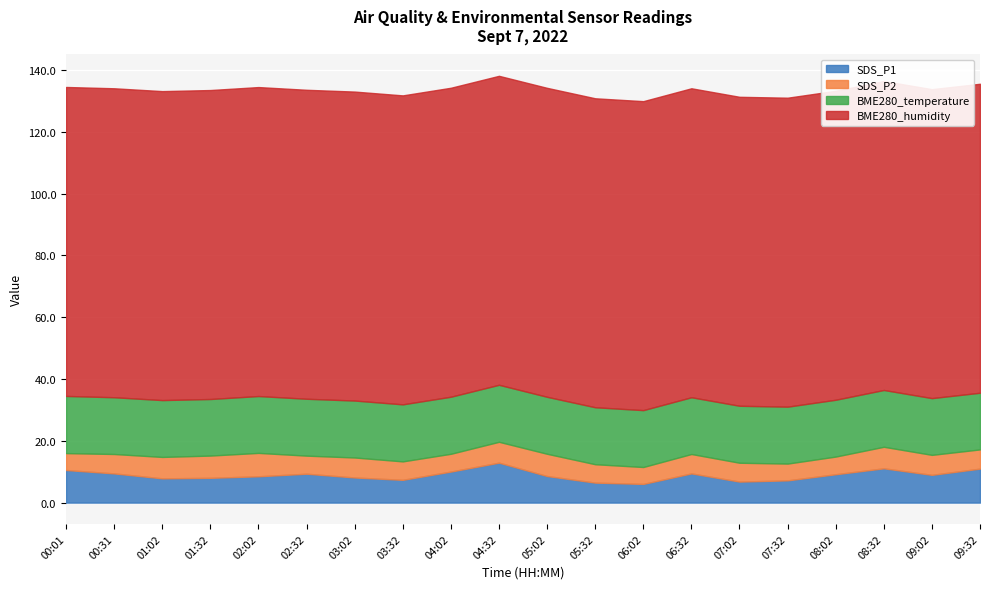

Count the number of data series in this chart.

4